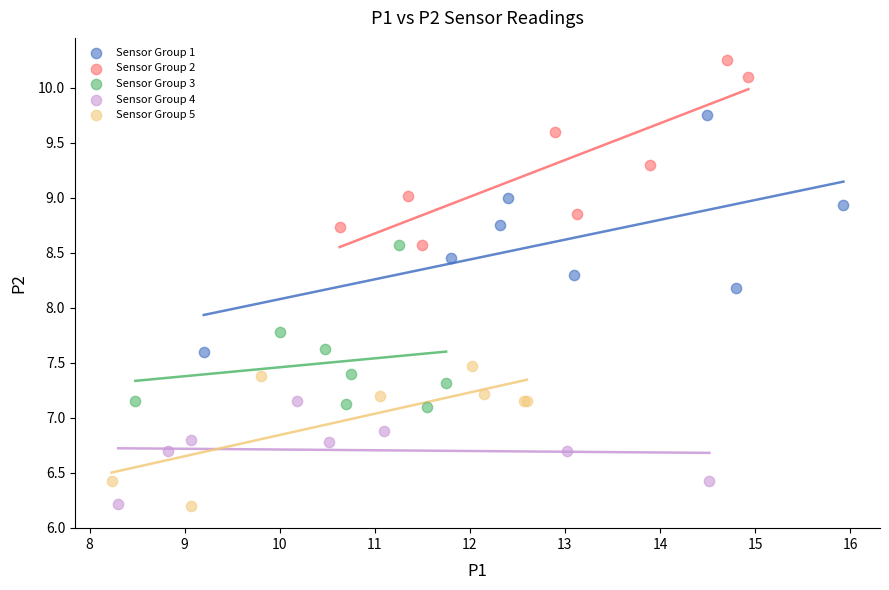

Which series reaches the maximum Y coordinate?

Sensor Group 2